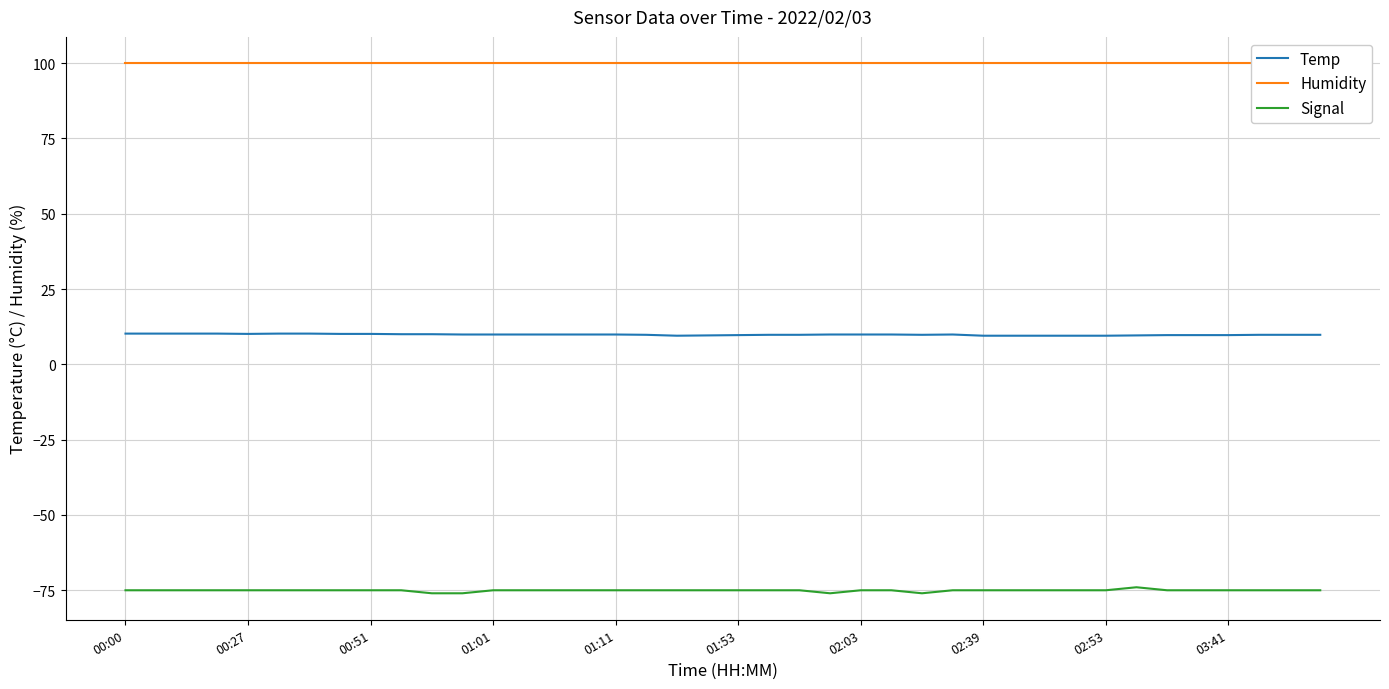

True or false: Signal has a value of -75.0 at 15.

True